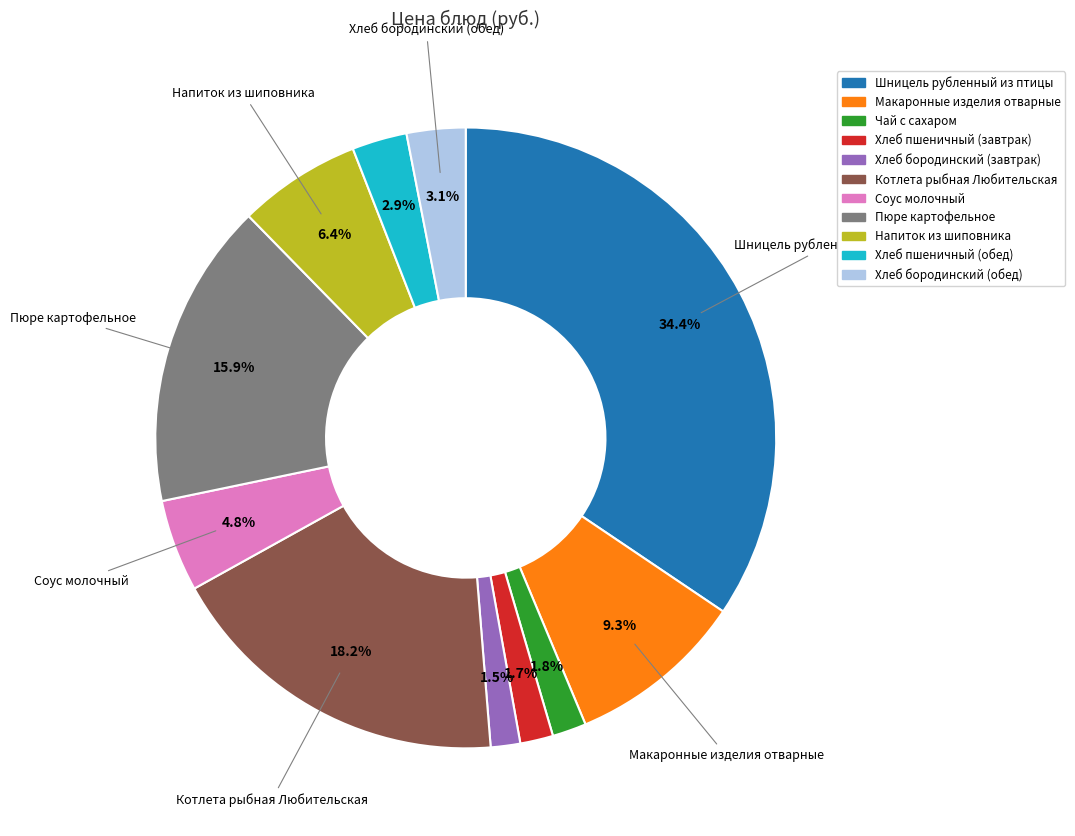

What is the largest slice in the pie chart?

Шницель рубленный из птицы